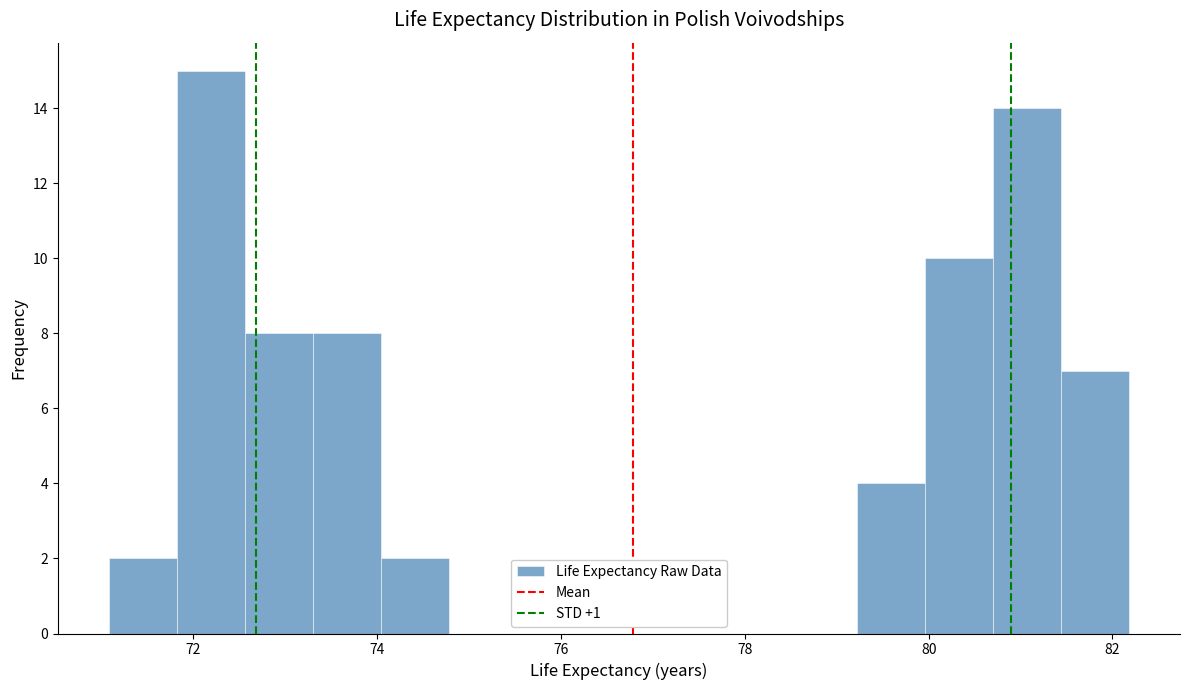

Read against the x-axis, roughly where is the centre of the tallest bar?

72.2